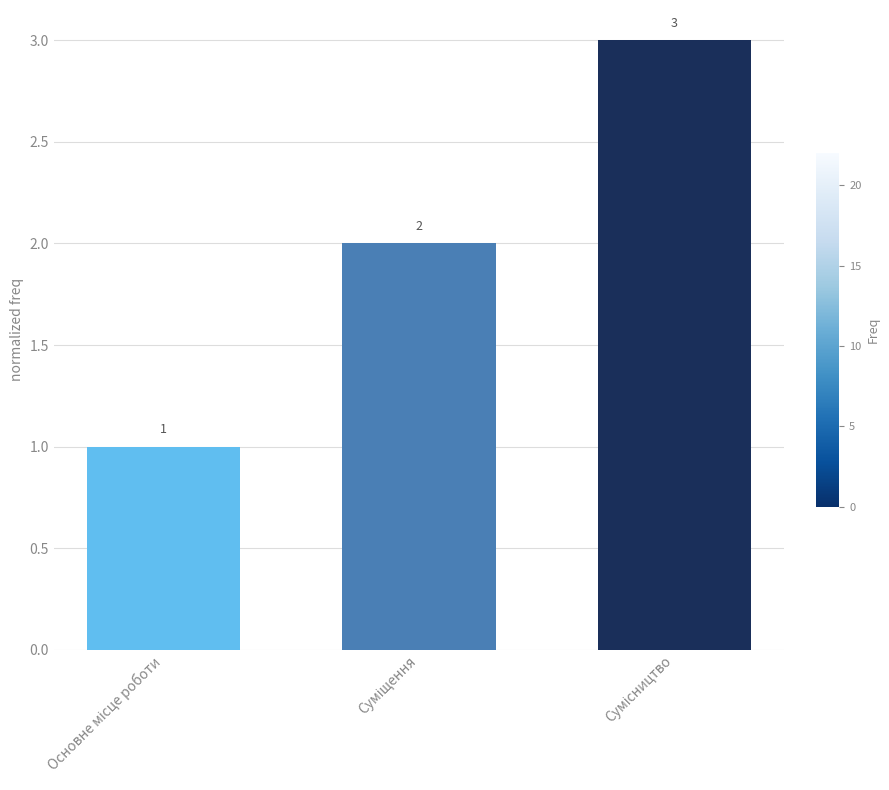

What is the sum of all values?

6